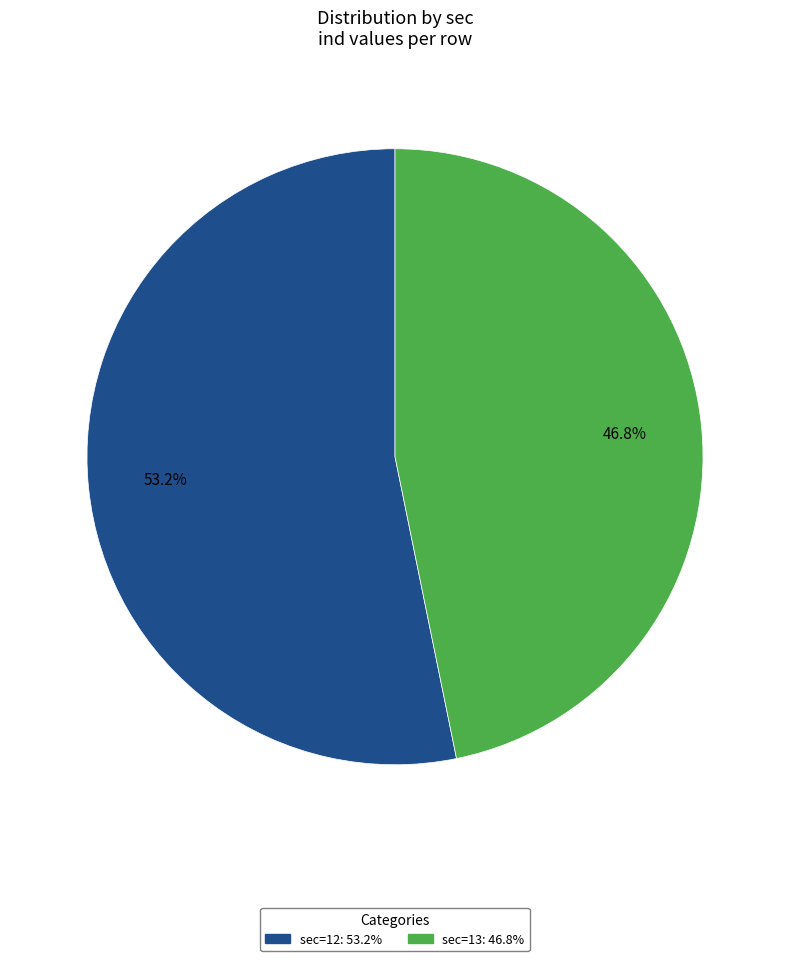

Is there any slice that represents more than half of the pie?

Yes